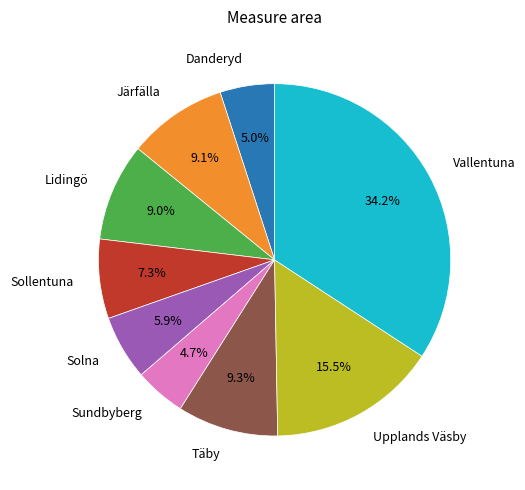

To the nearest percent, what is the difference between the Järfälla and Danderyd slice percentages?

4%